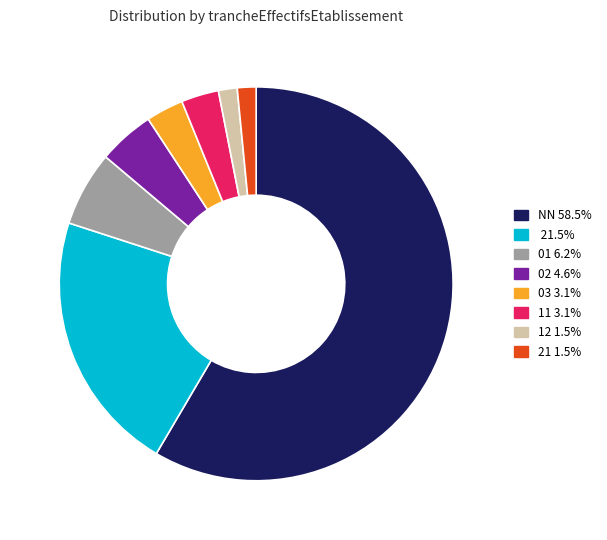

Is there a majority slice in this chart?

Yes